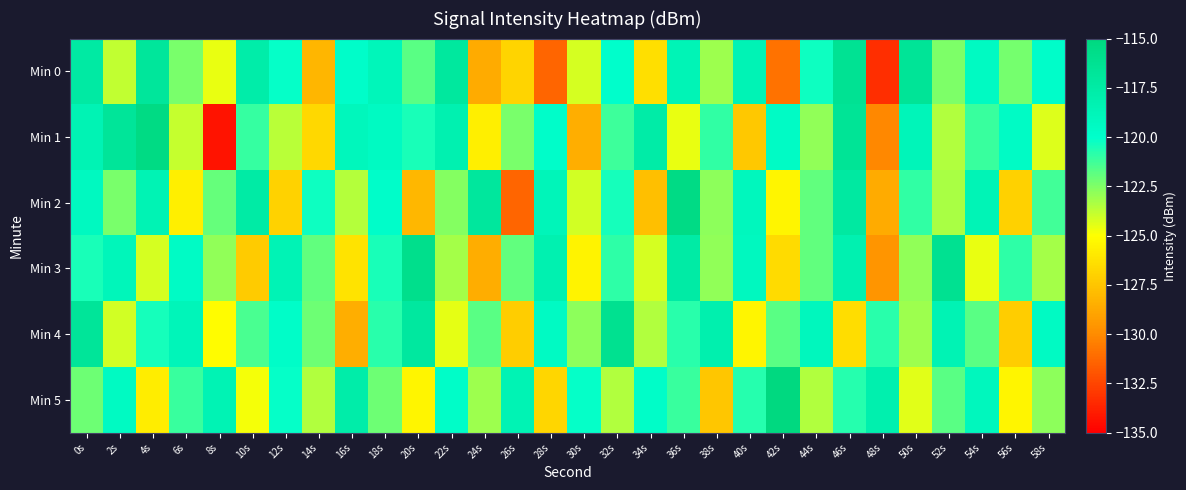

Which has a higher value, 50s or 18s?

50s